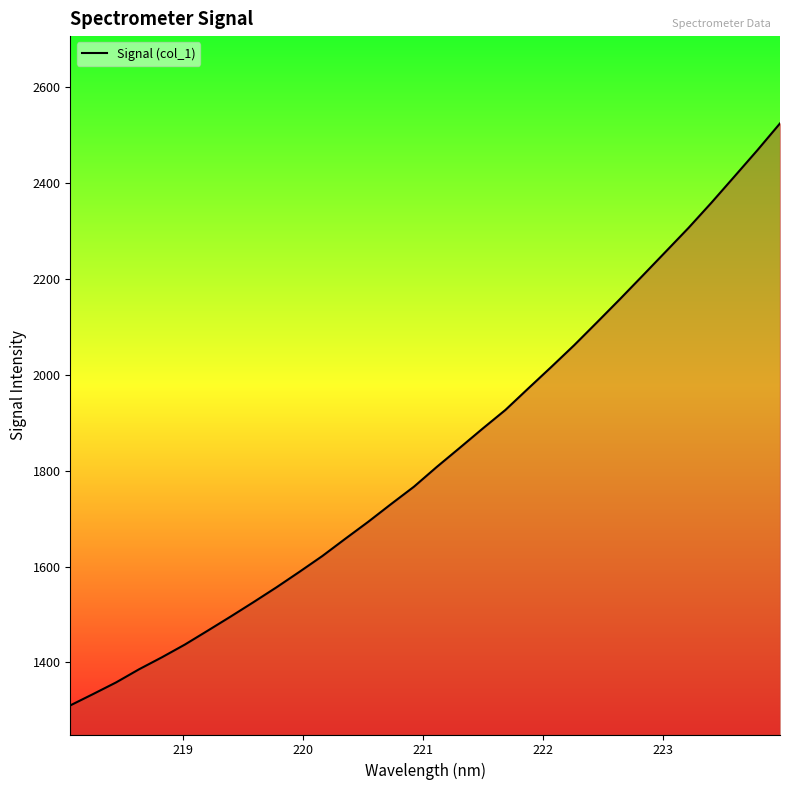

How many categories are shown in the chart?

32